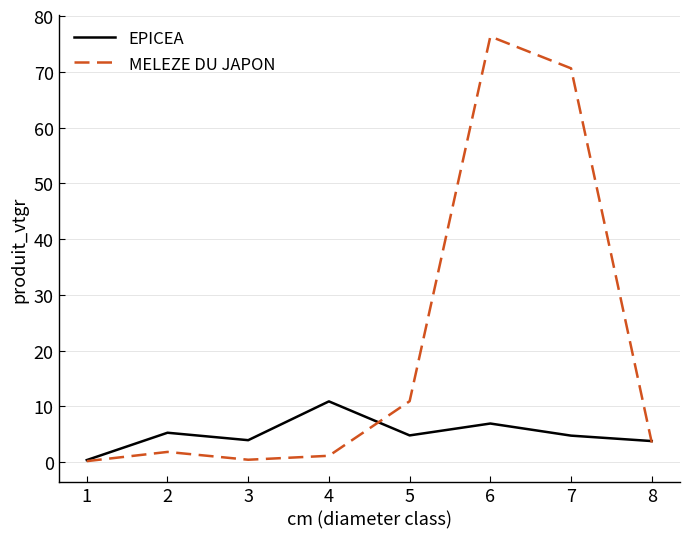

What is the sum of all EPICEA values?

40.7